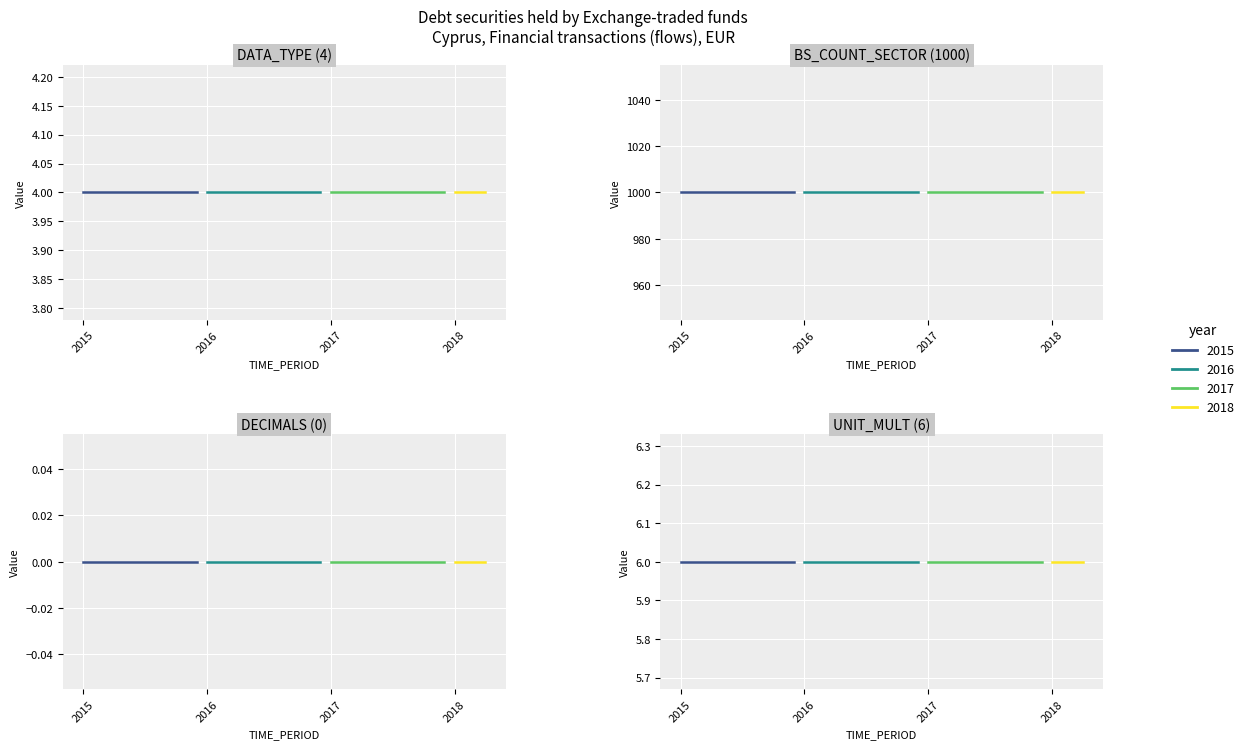

What is the maximum value shown in the chart?

1000